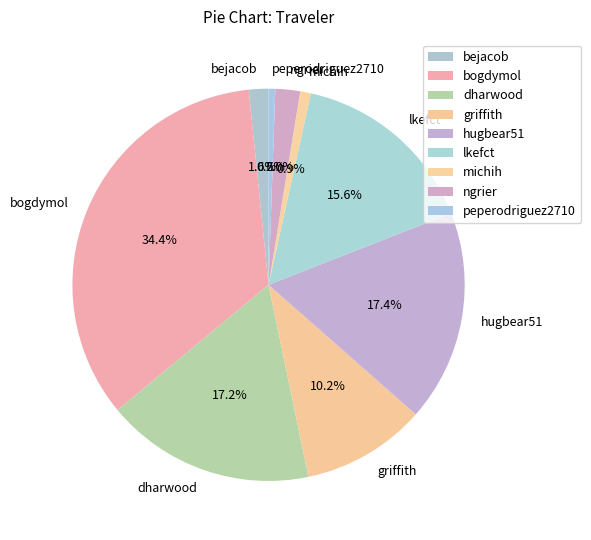

Do hugbear51 and griffith together represent more than half of the pie?

No